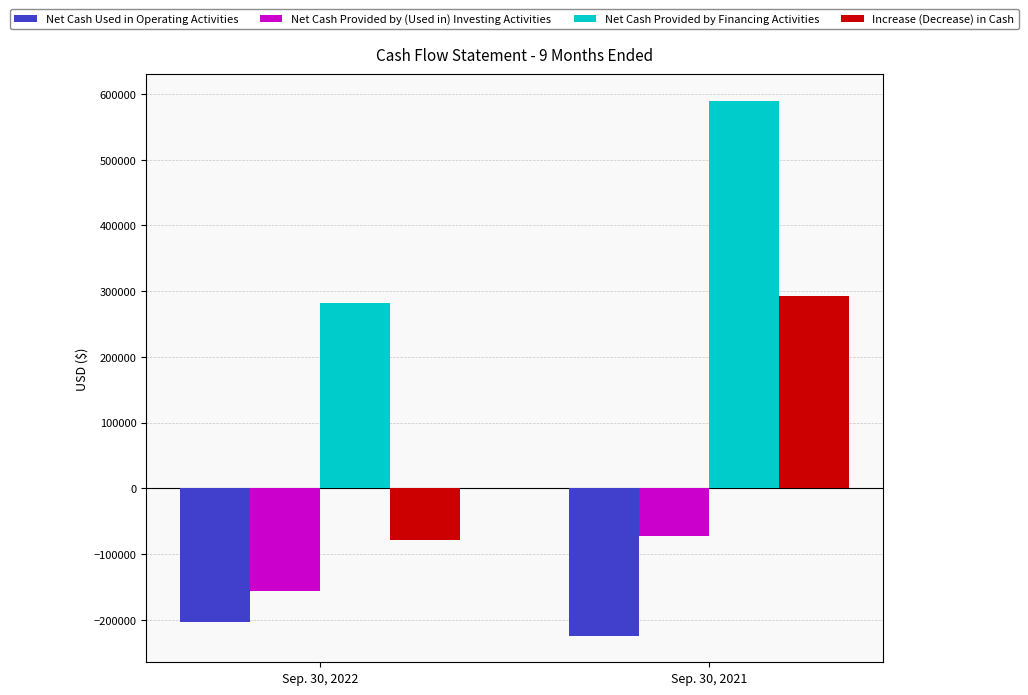

What is the average value of the Net Cash Provided by Financing Activities series?

435784